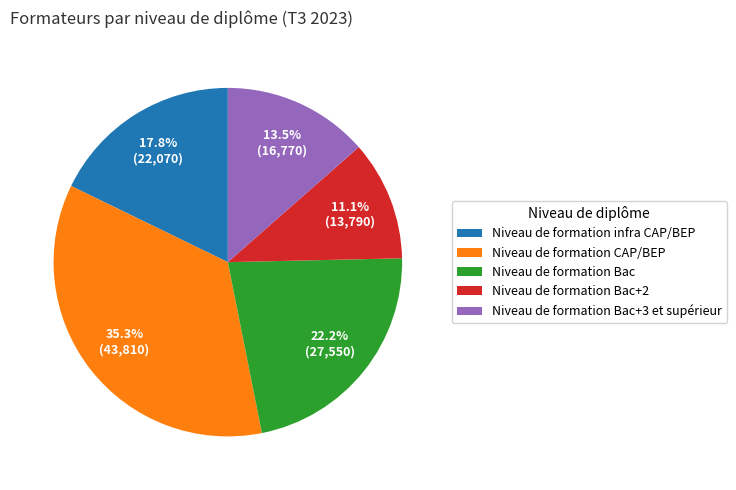

Which slice is the largest?

Niveau de formation CAP/BEP